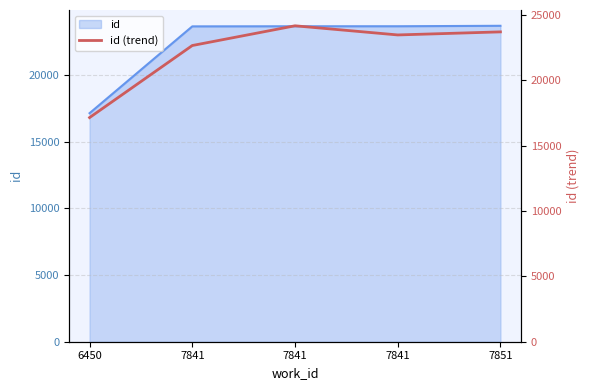

Reading right to left, extract all data points from this chart.

7851=23690	7841=23456	7841=24155	7841=22647	6450=17137